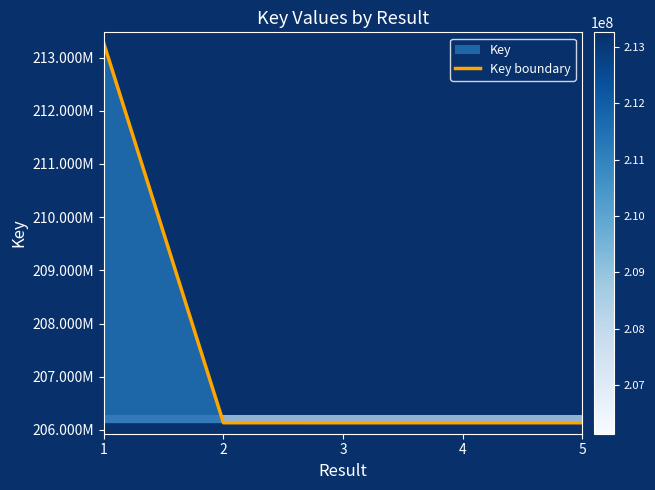

The chart shows a value of 365514081 at 3. True or false?

False